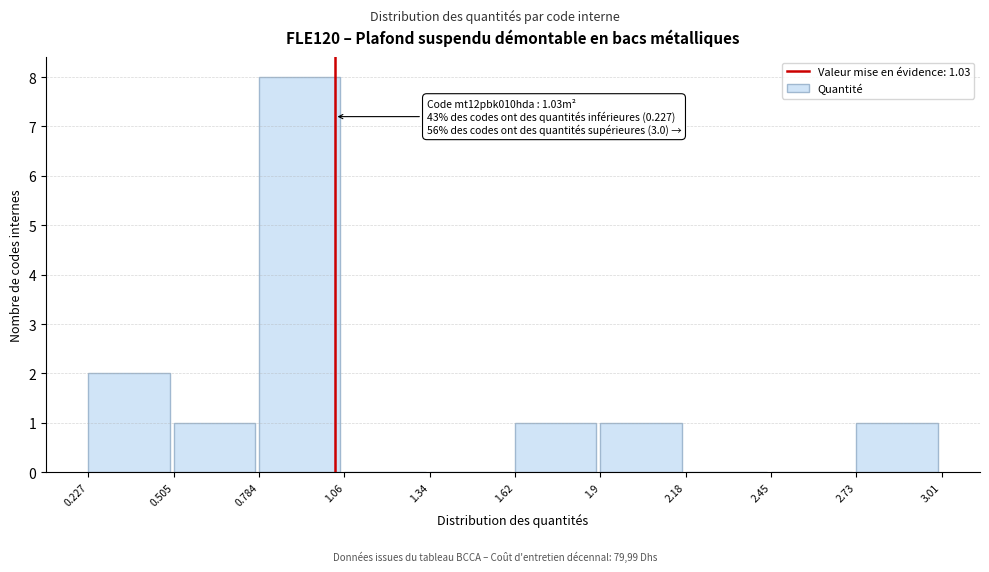

Which range on the x-axis has the tallest bar?

0.784 to 1.06